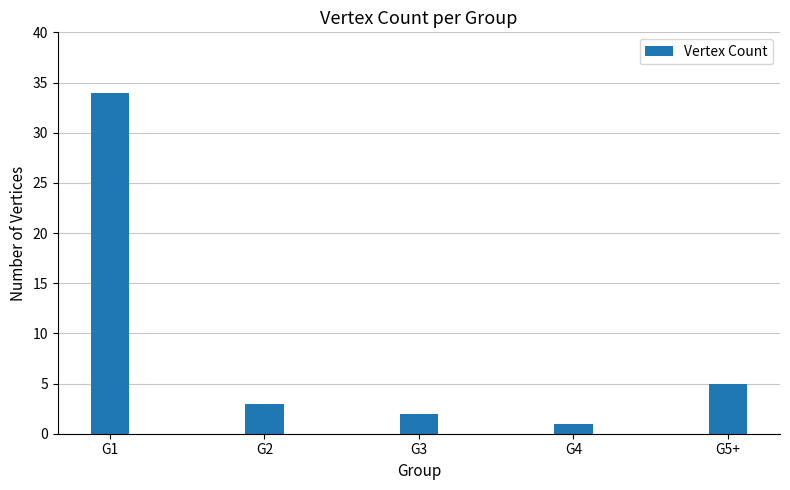

What is the sum of the values at G5+ and G3?

7